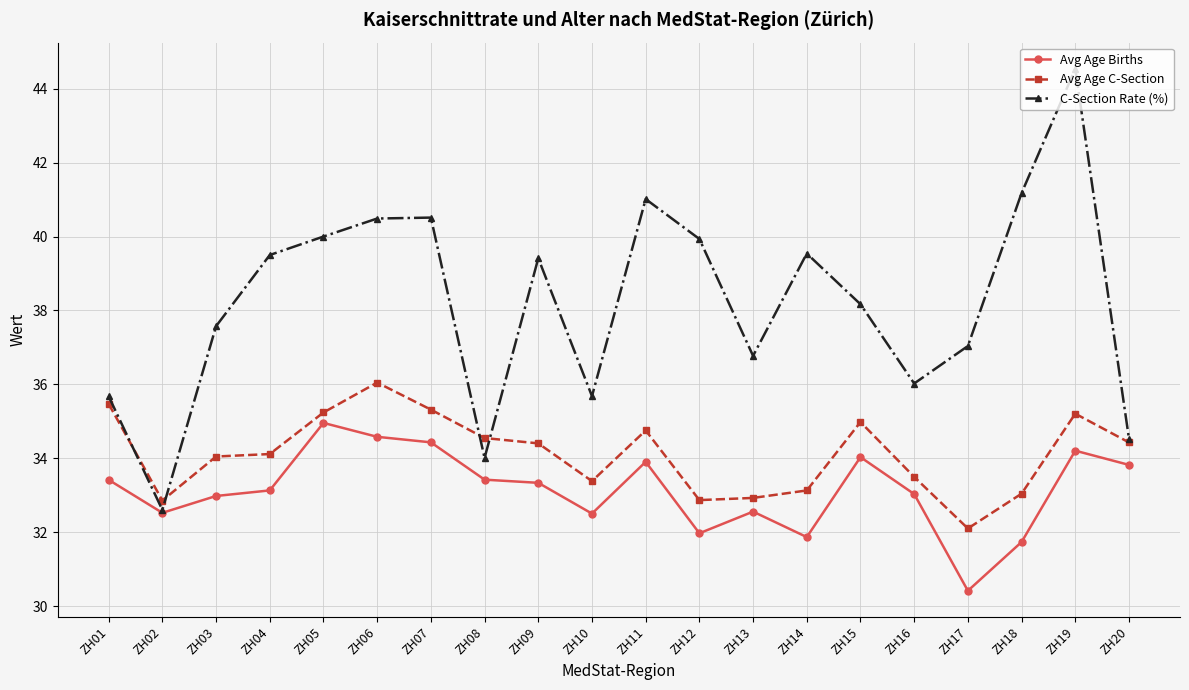

What is the difference between the Avg Age Births values at ZH15 and ZH01?

0.6